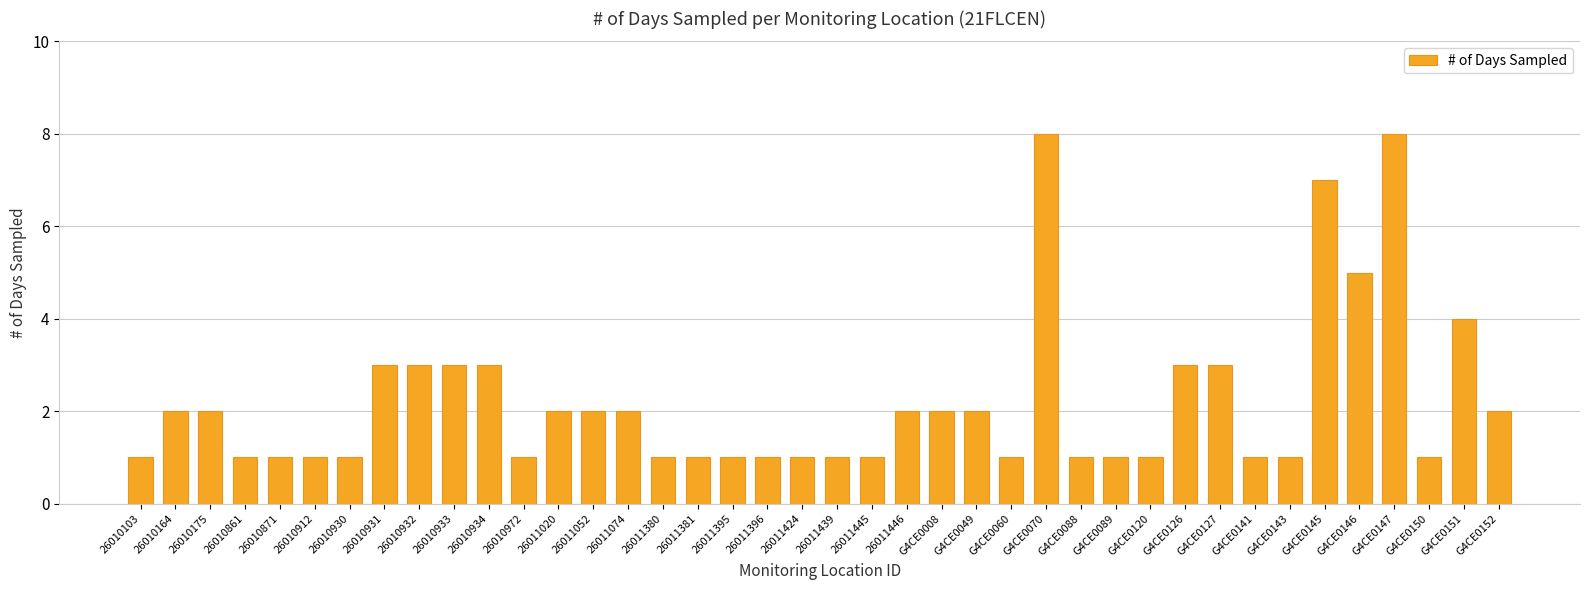

What is the approximate value at G4CE0151?

4